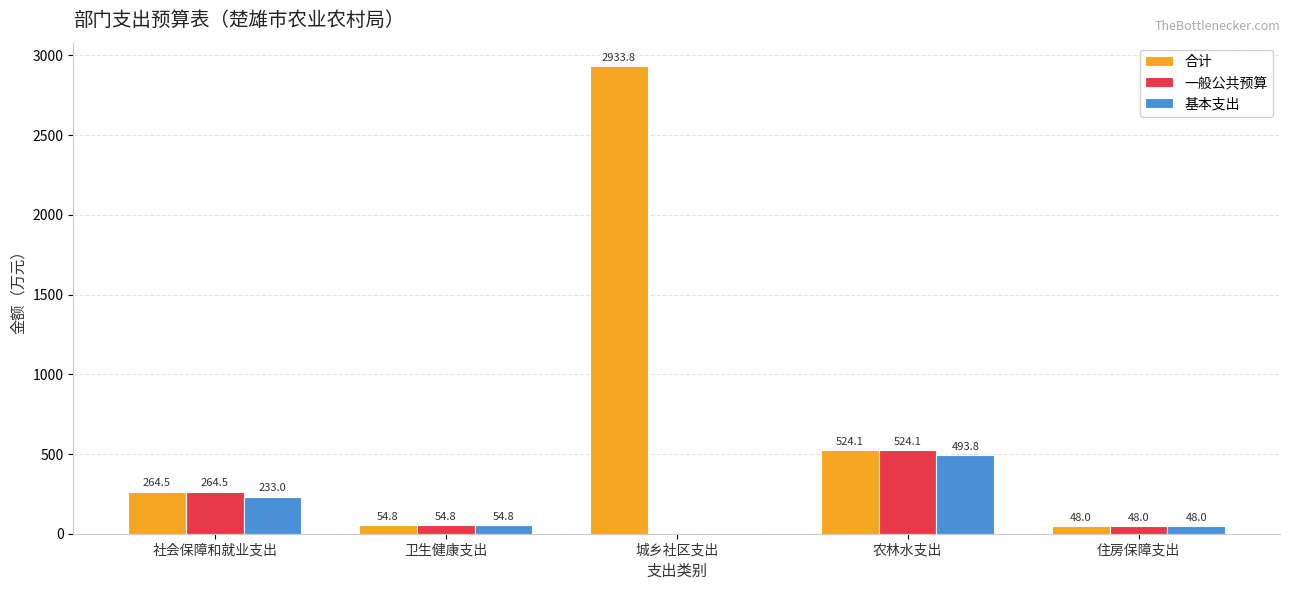

What are all the series names shown in the legend?

合计, 一般公共预算, 基本支出